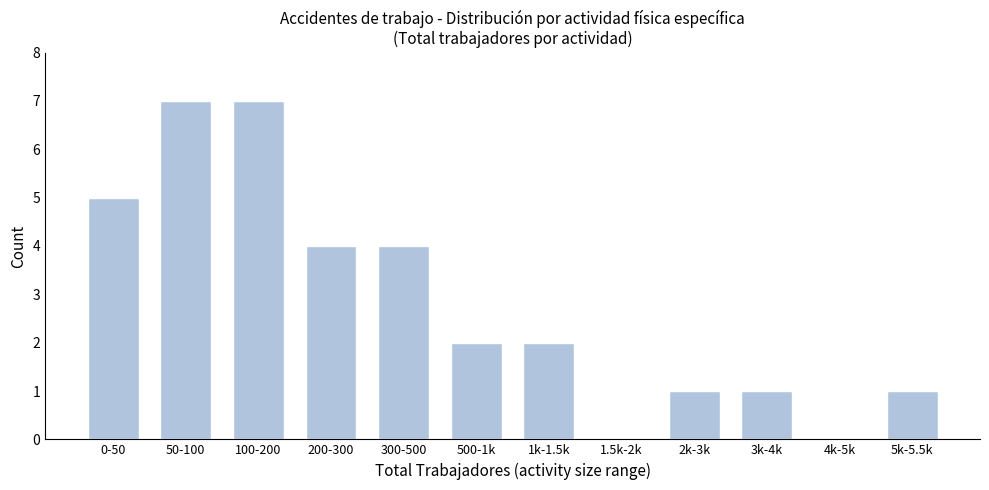

Reading right to left, list all the values displayed in this chart.

5k-5.5k=1	4k-5k=0	3k-4k=1	2k-3k=1	1.5k-2k=0	1k-1.5k=2	500-1k=2	300-500=4	200-300=4	100-200=7	50-100=7	0-50=5